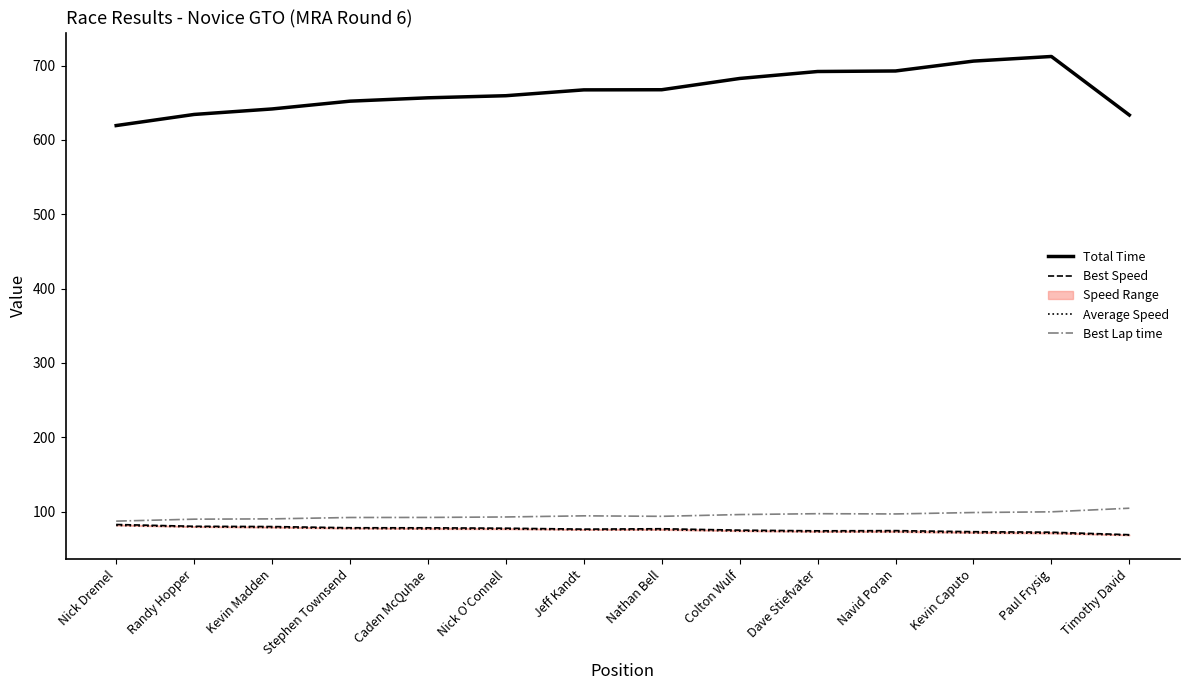

Does the chart display data point markers on the line(s)?

No